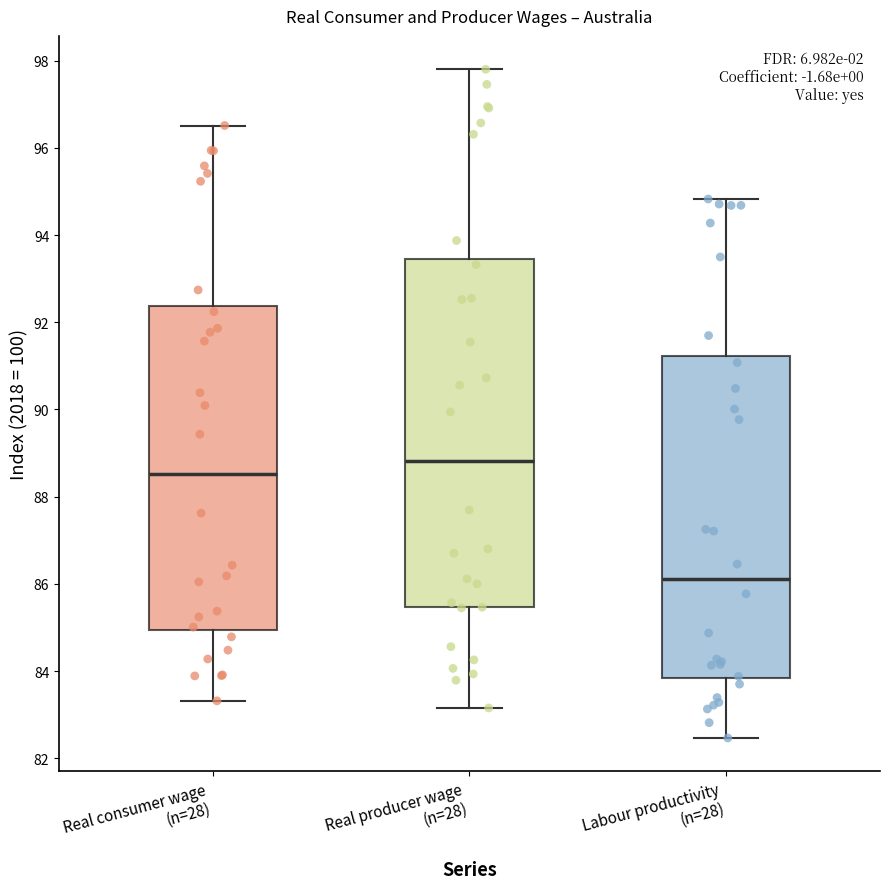

Reading left to right, read every box against the y-axis: the position of its median line, the range the box covers, and the ends of its whiskers. The values are not printed on the chart, so give them approximately, as read against the axis.

Real consumer wage (n=28): median 88.6, box 85.0 to 92.4, whiskers 83.4 to 96.6
Real producer wage (n=28): median 88.8, box 85.4 to 93.4, whiskers 83.2 to 97.8
Labour productivity (n=28): median 86.2, box 83.8 to 91.2, whiskers 82.4 to 94.8